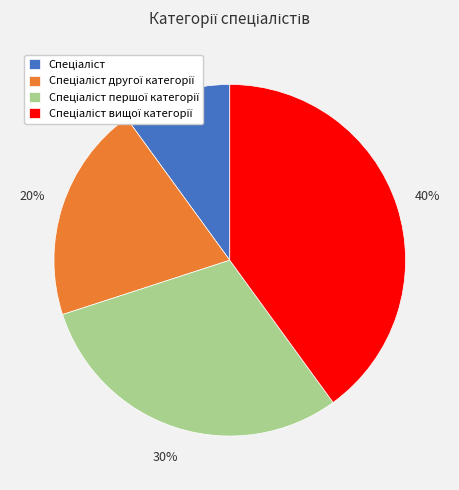

To the nearest percent, what is the average slice percentage?

25%